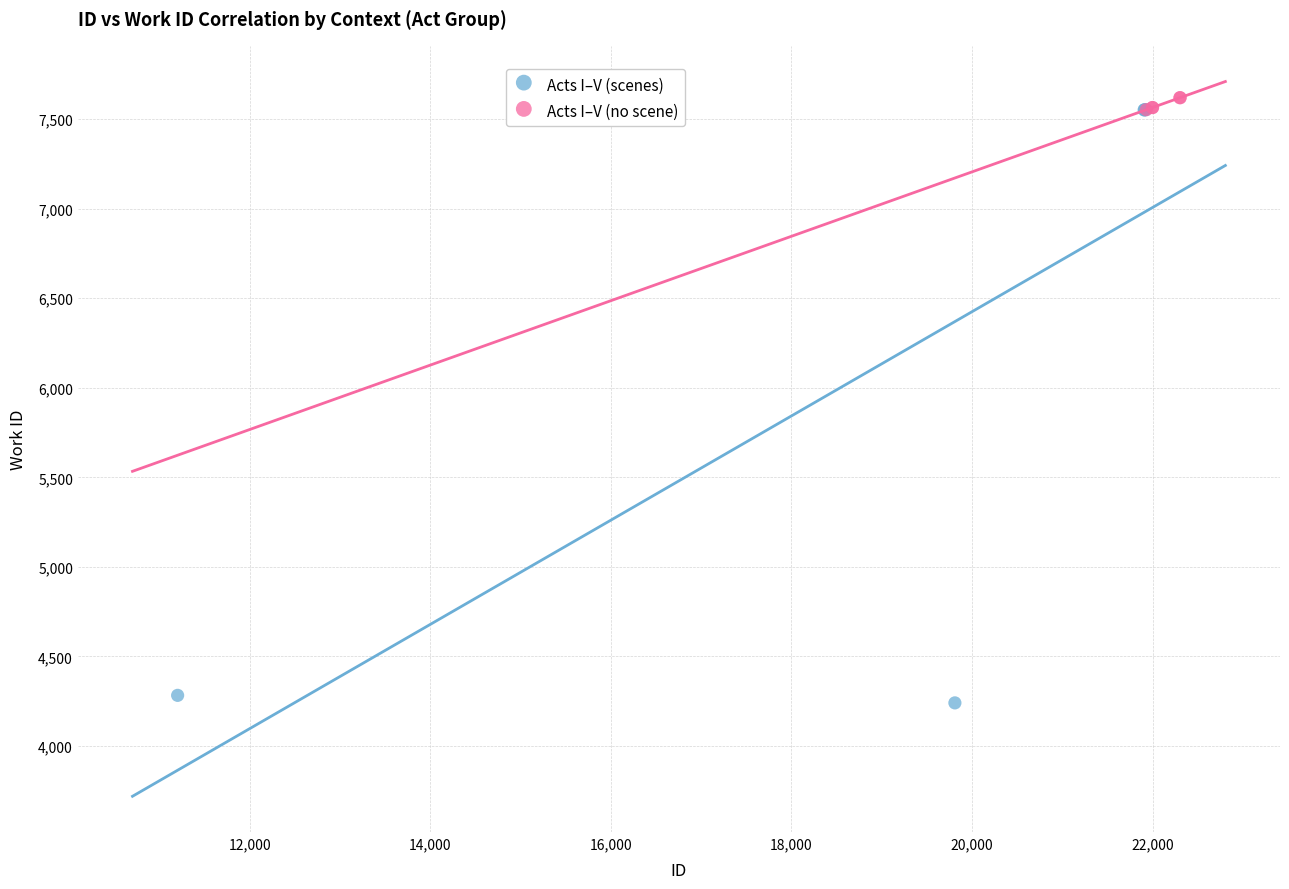

Which series reaches the minimum Y coordinate?

Acts I–V (scenes)